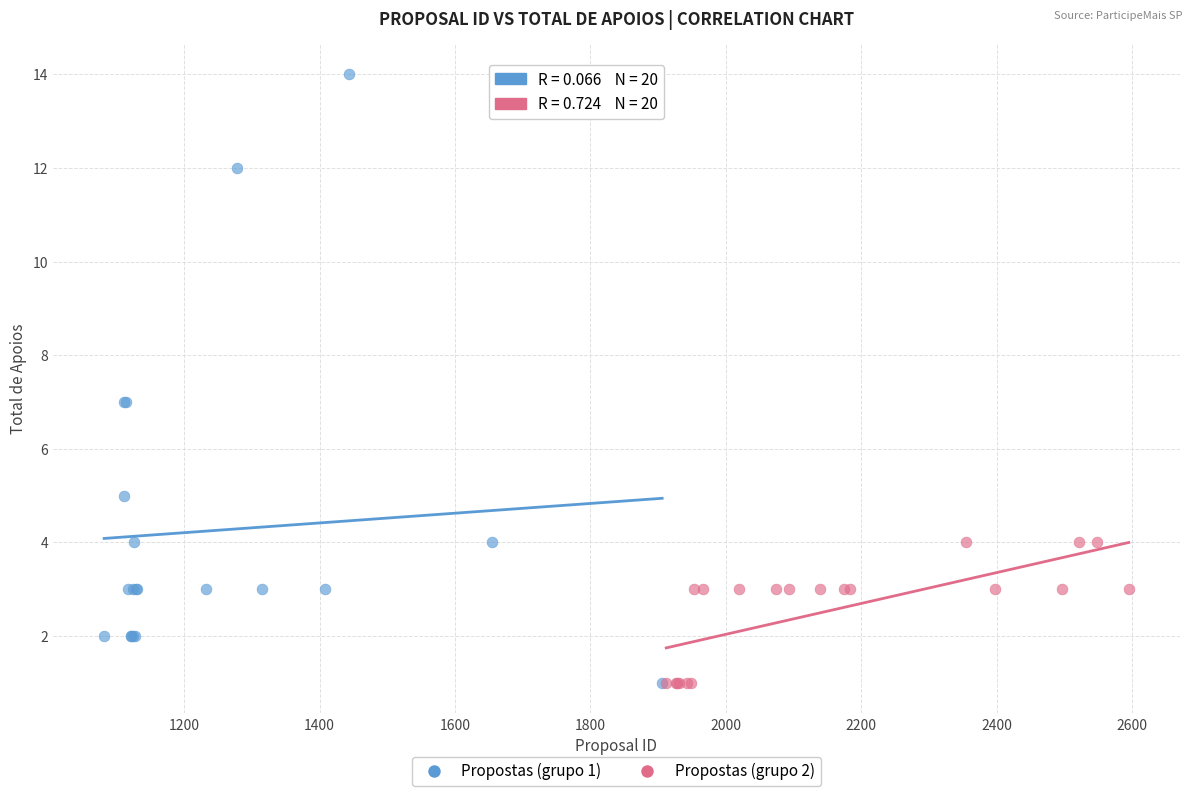

Which series has the widest spread of Y values?

Propostas (grupo 1)